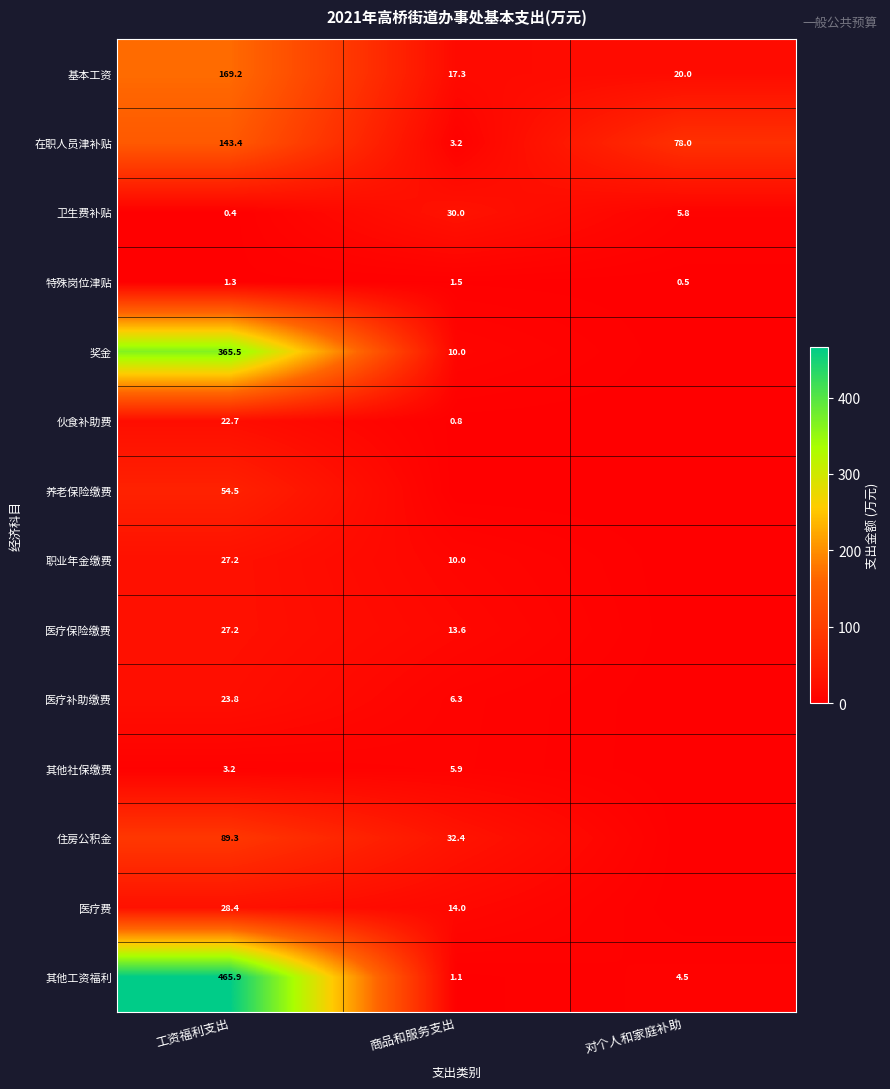

Count the number of data series in this chart.

14